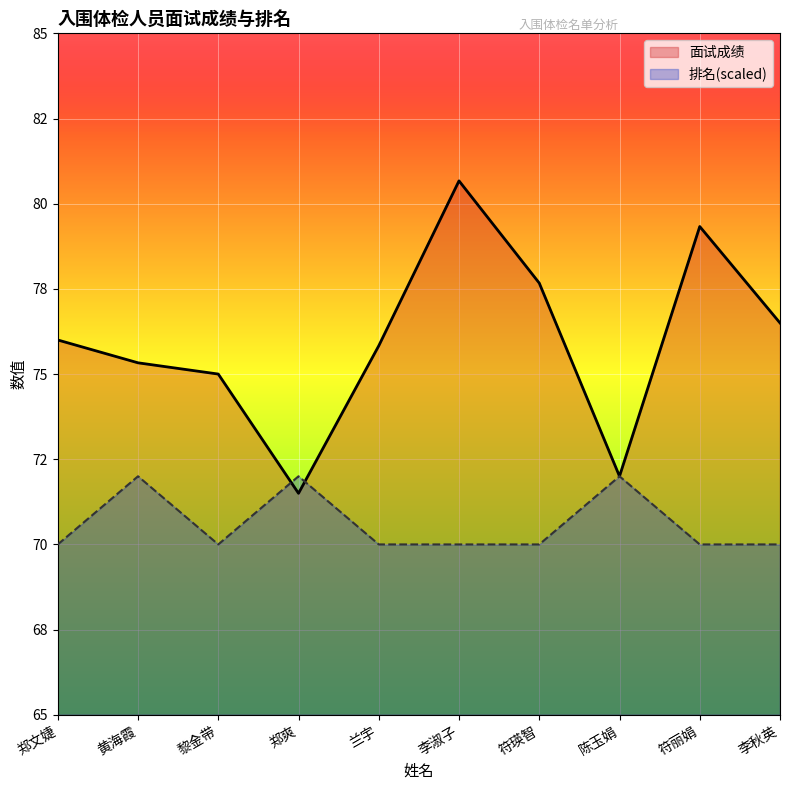

List the series in order of their peak value, highest first.

面试成绩, 排名(scaled)